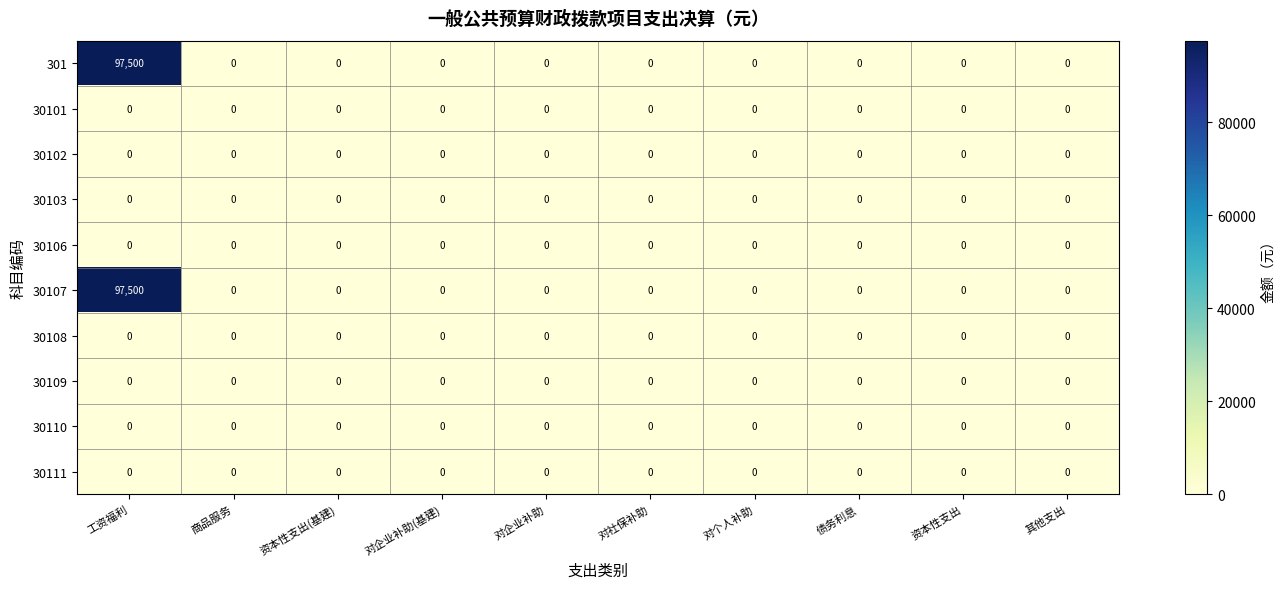

At which category is the sum across all series the highest?

工资福利